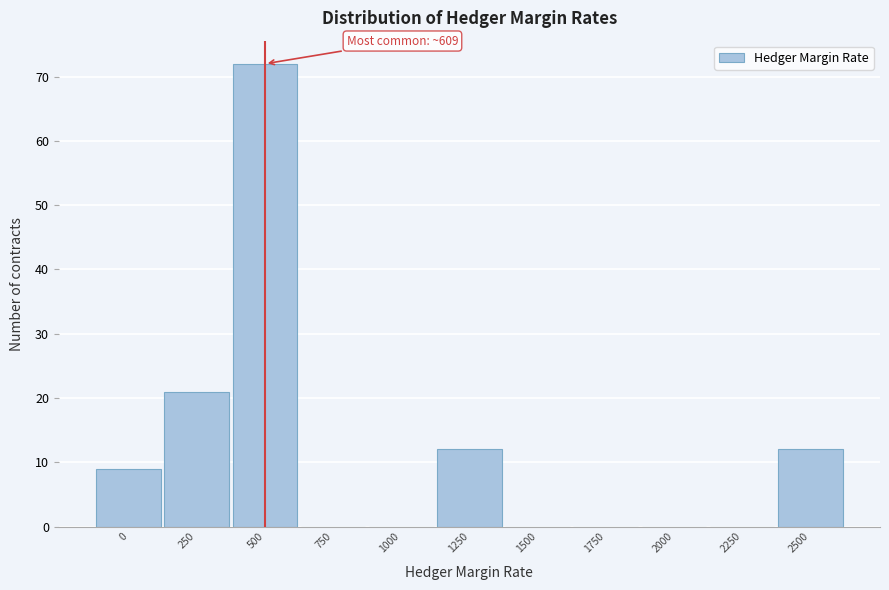

Reading left to right, what are all the values shown in this chart?

0=9	250=21	500=72	750=0	1000=0	1250=12	1500=0	1750=0	2000=0	2250=0	2500=12